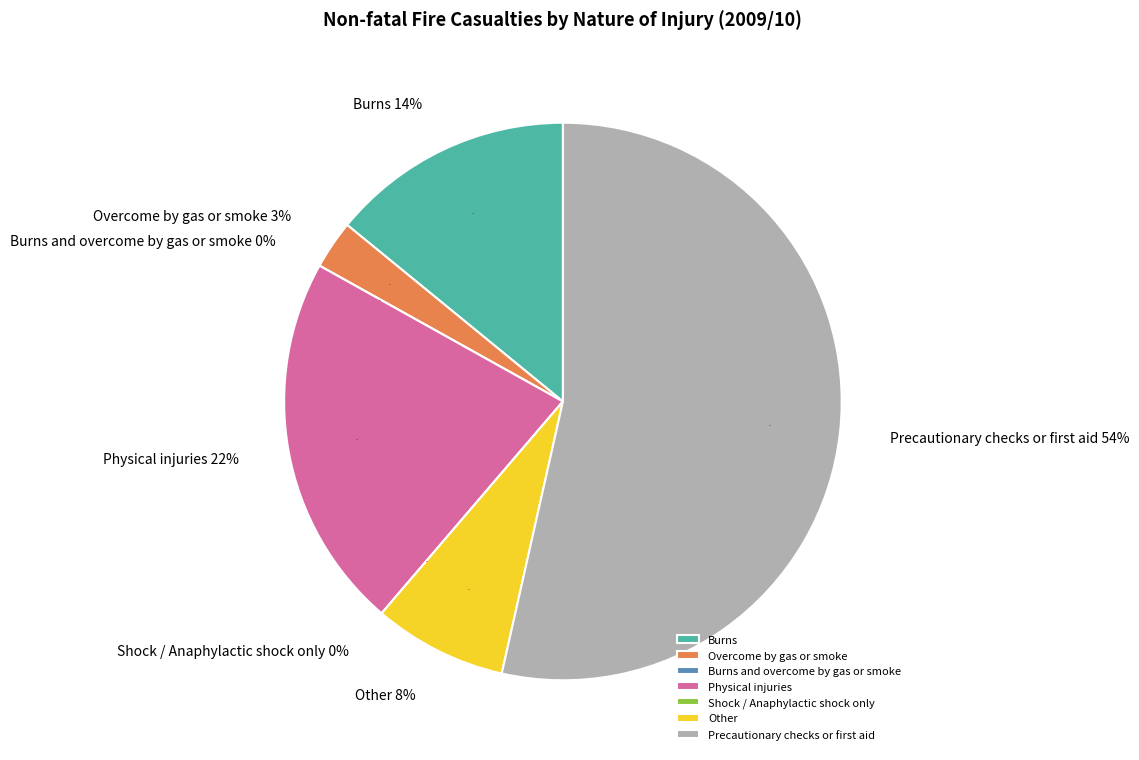

What portion of the pie excludes Shock / Anaphylactic shock only?

100.0%